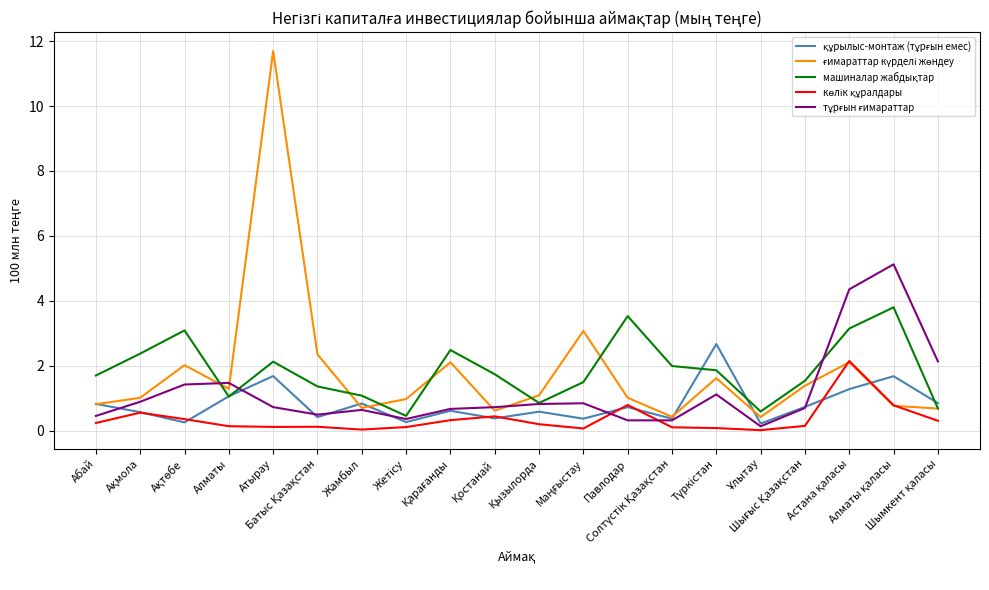

What is the spread (max minus min) of values at Қарағанды?

2.2